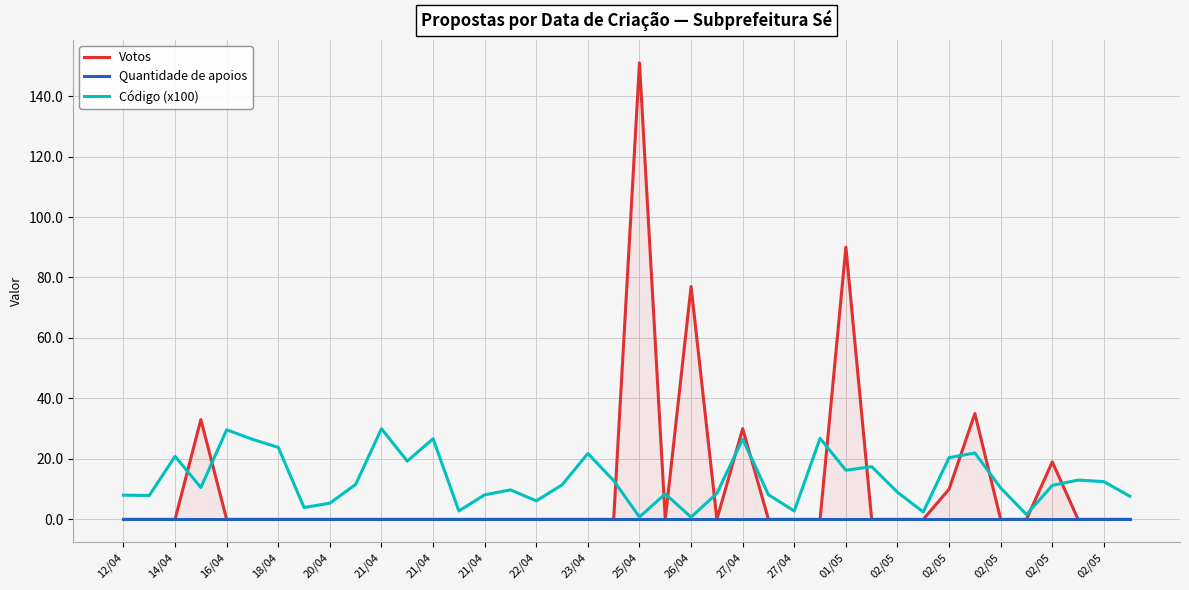

Which series has the largest range (max minus min)?

Votos